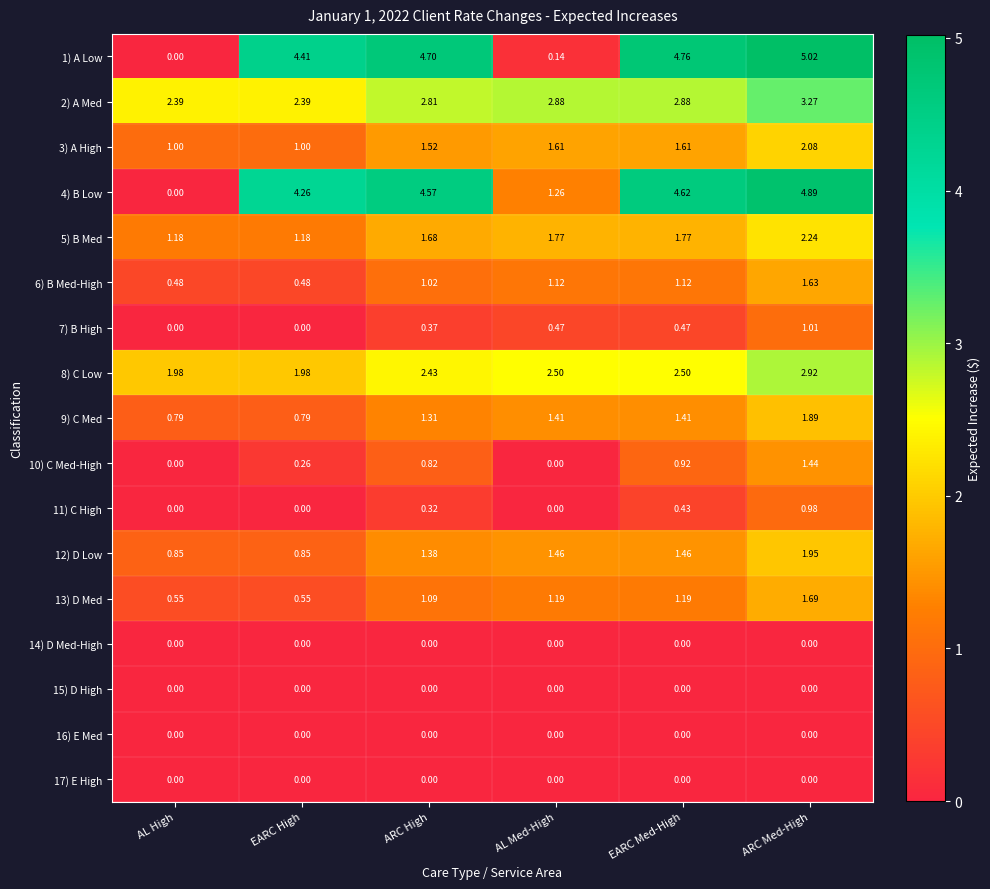

How many values in 4) B Low are above zero?

5